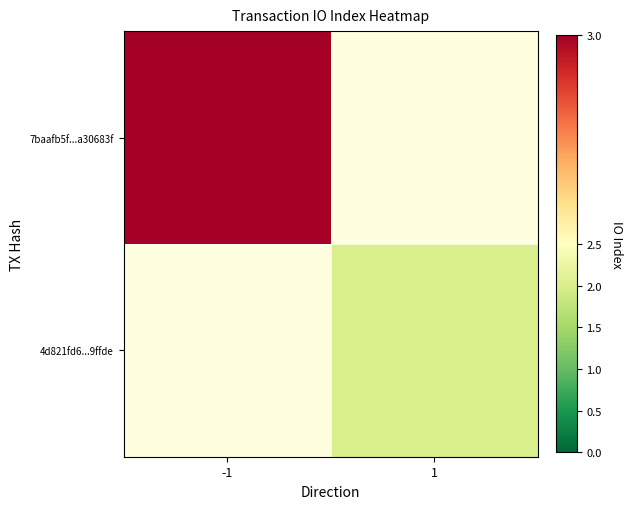

List the series in order of their overall mean, highest first.

7baafb5f...a30683f, 4d821fd6...9ffde